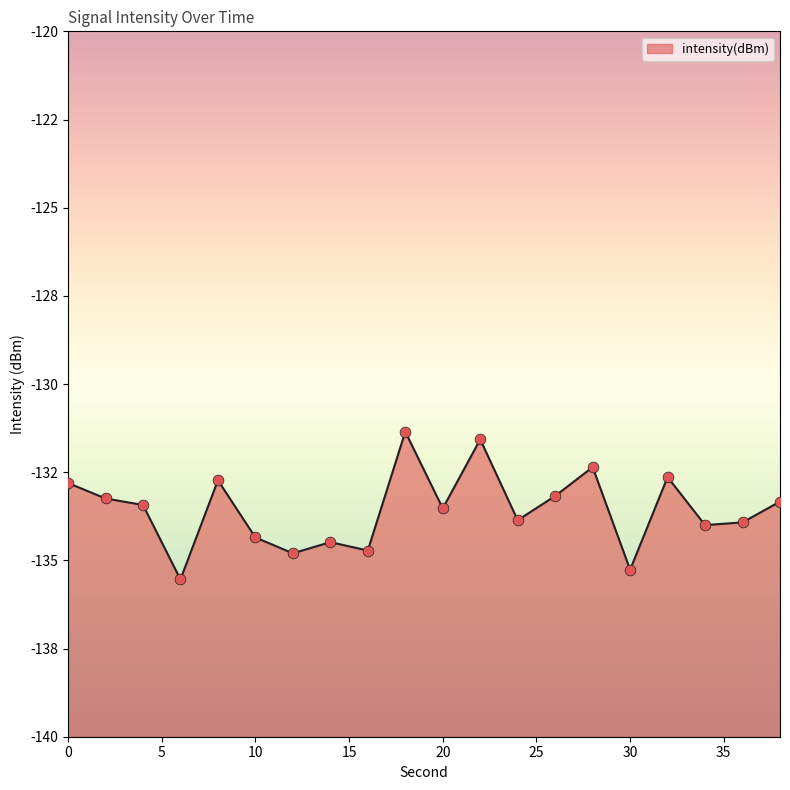

What is the change in value from 6 to 16?

+0.8